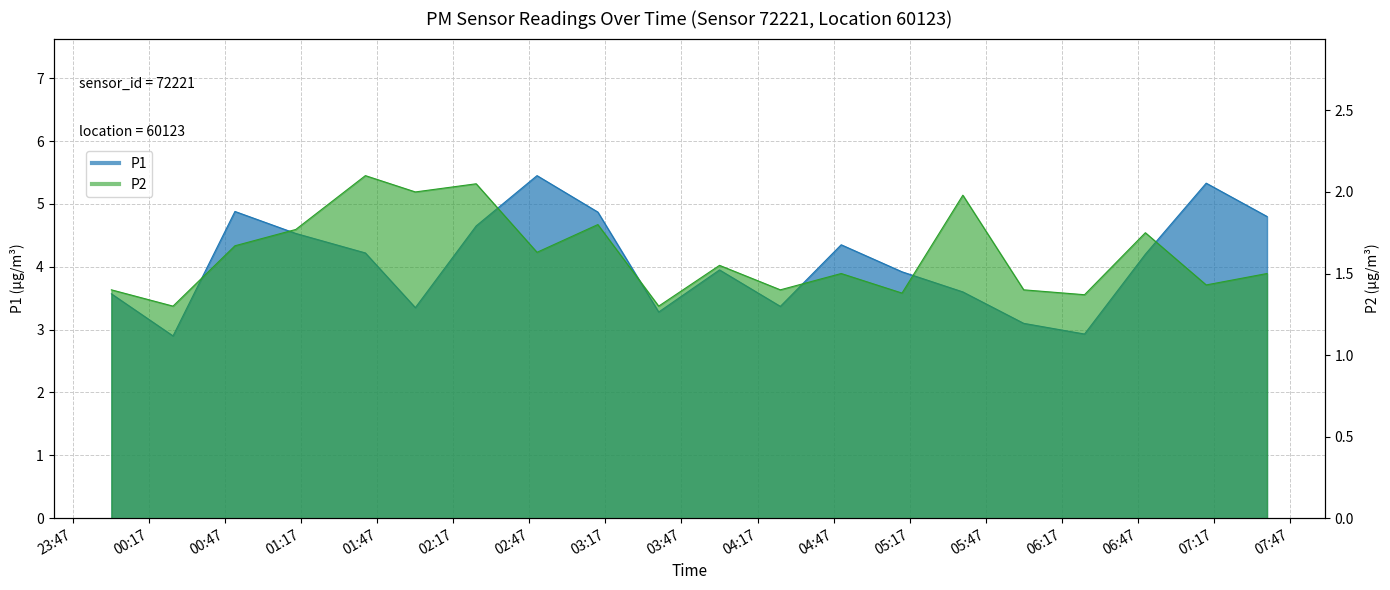

What is the value of the P1 point at the 19th from the left?

5.3